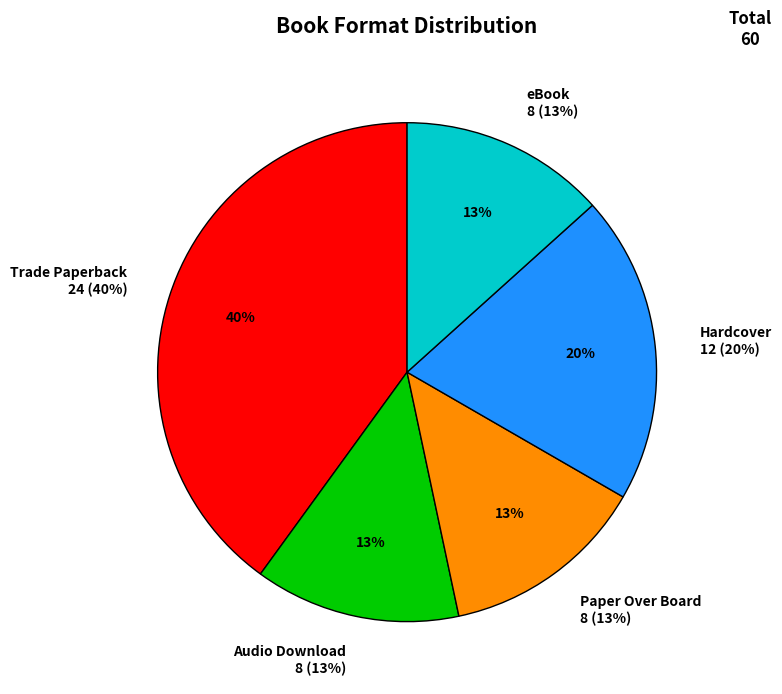

The Audio Download slice represents 13% of the pie. True or false?

True